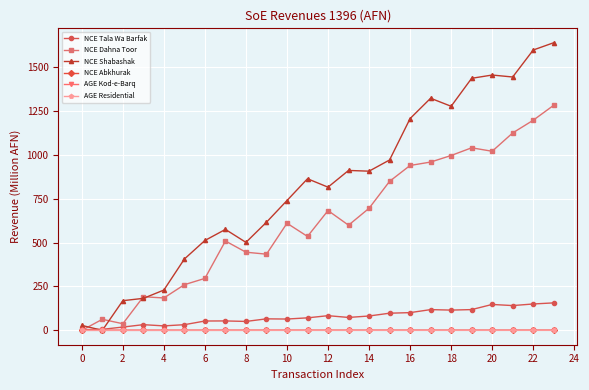

Which series has the widest spread of values?

NCE Shabashak